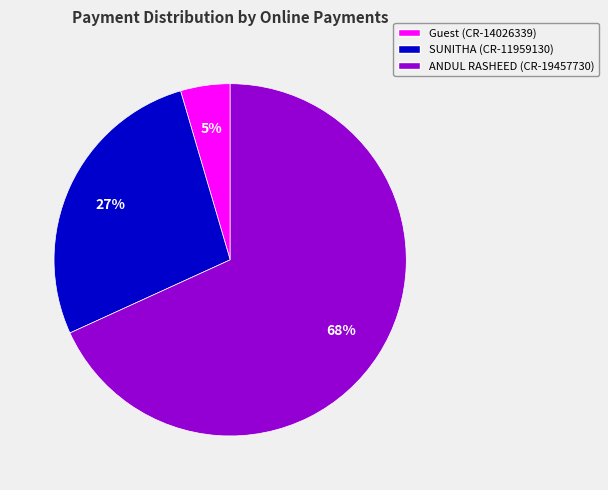

Does any single category account for the majority?

Yes